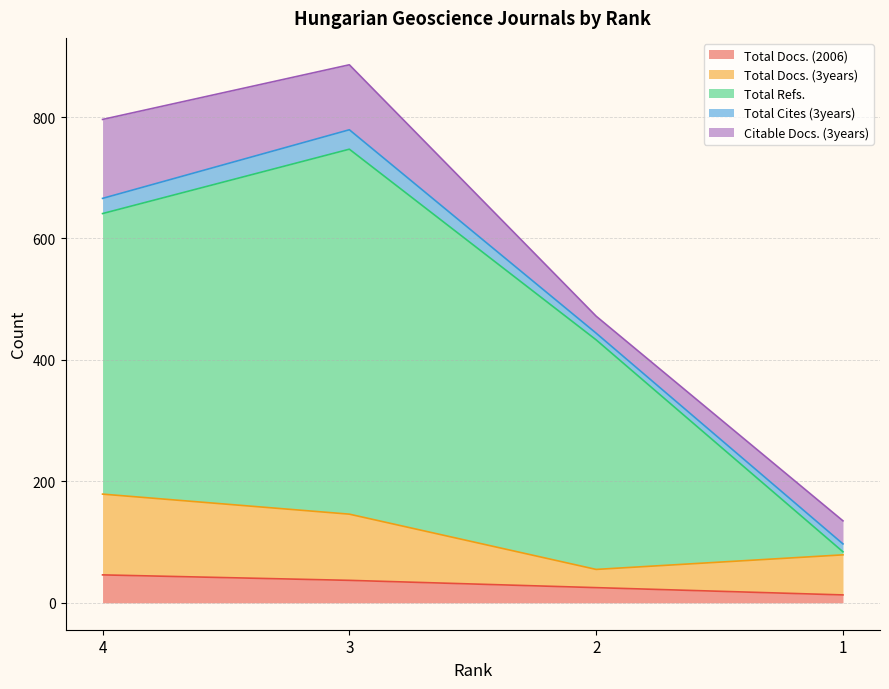

True or false: Total Refs. and Total Docs. (2006) intersect in this chart.

False